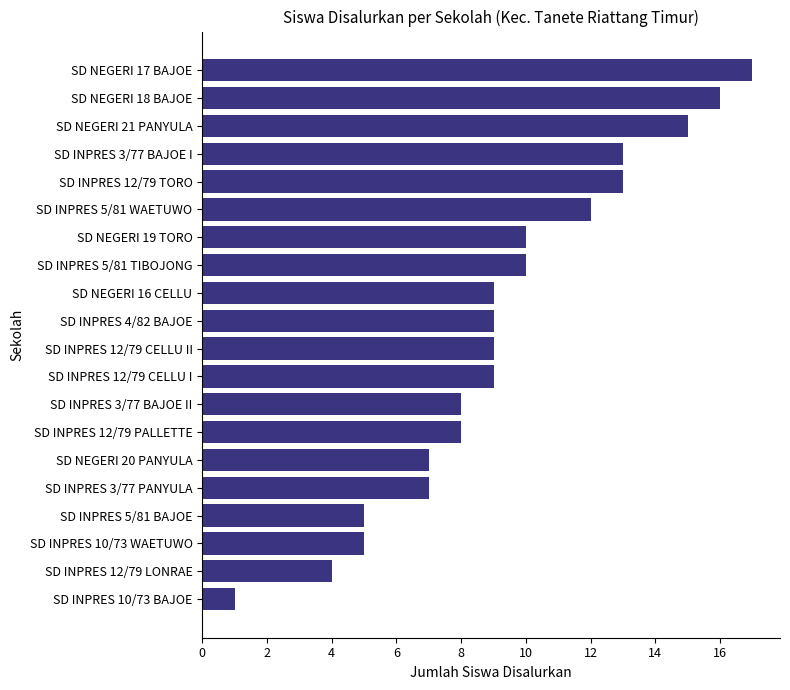

What is the difference between the values at SD NEGERI 18 BAJOE and SD NEGERI 19 TORO?

6